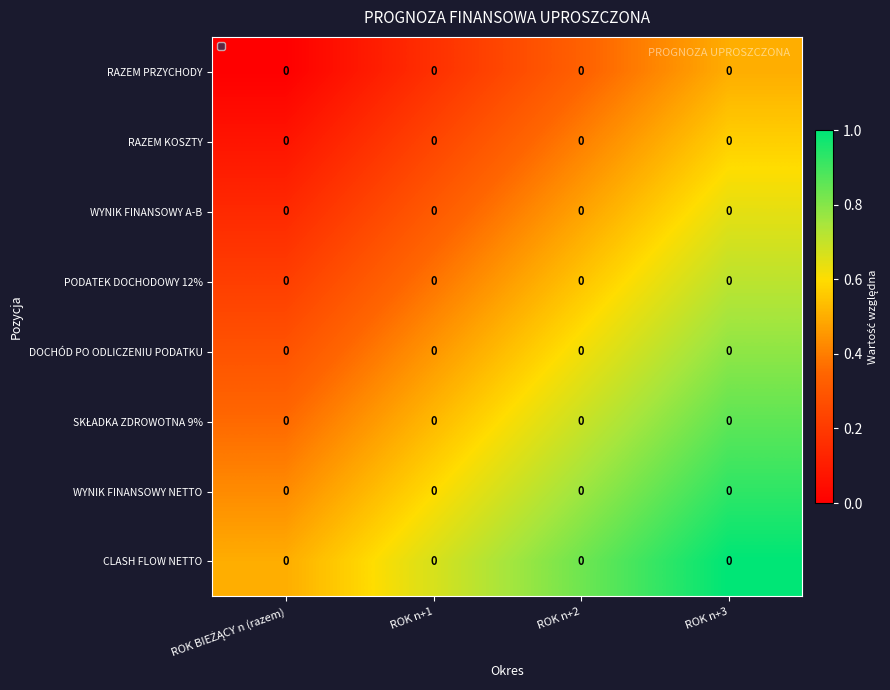

Between ROK n+2 and ROK BIEŻĄCY n (razem), which is larger?

ROK n+2